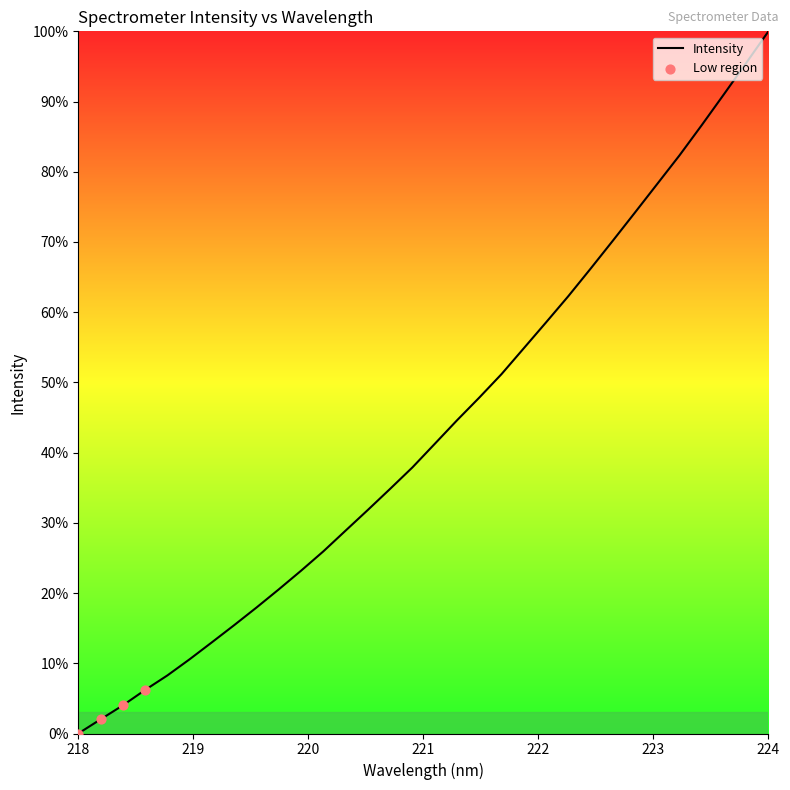

What is the maximum value shown in the chart?

100.0